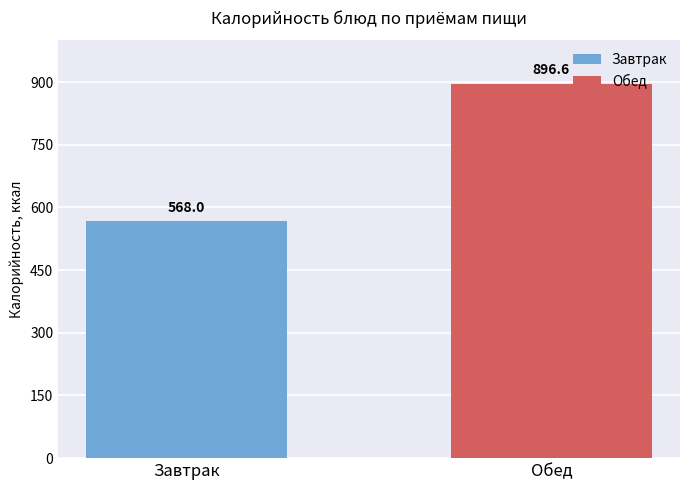

What is the maximum value for Обед?

896.6